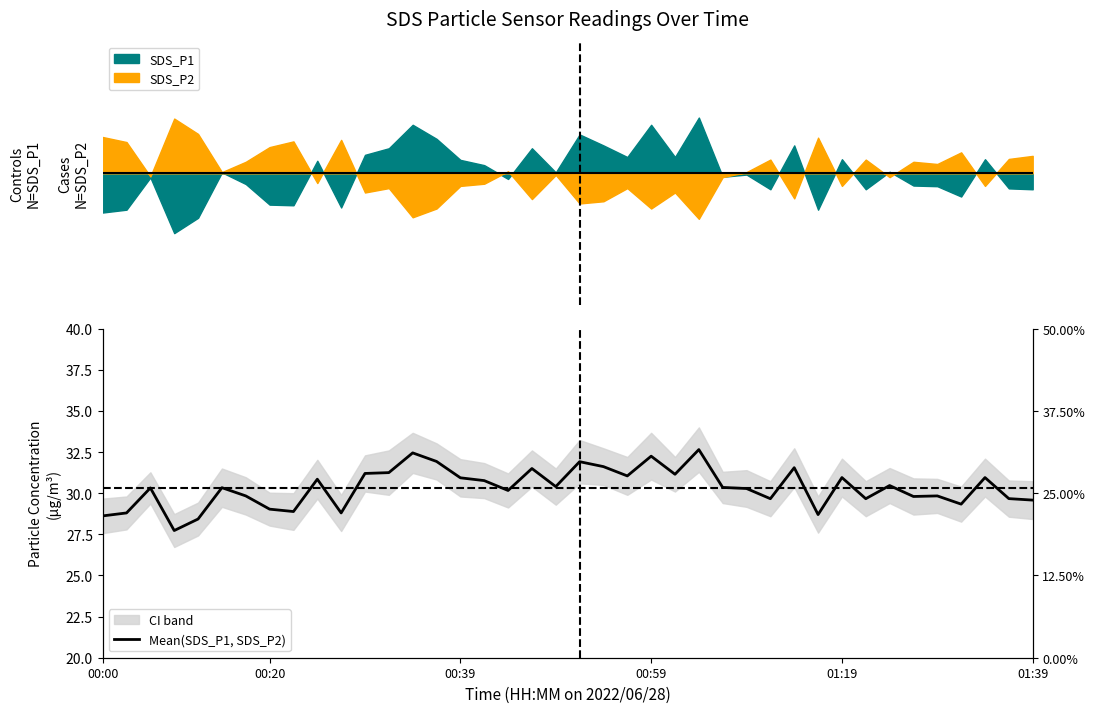

Does the chart display data point markers on the line(s)?

No